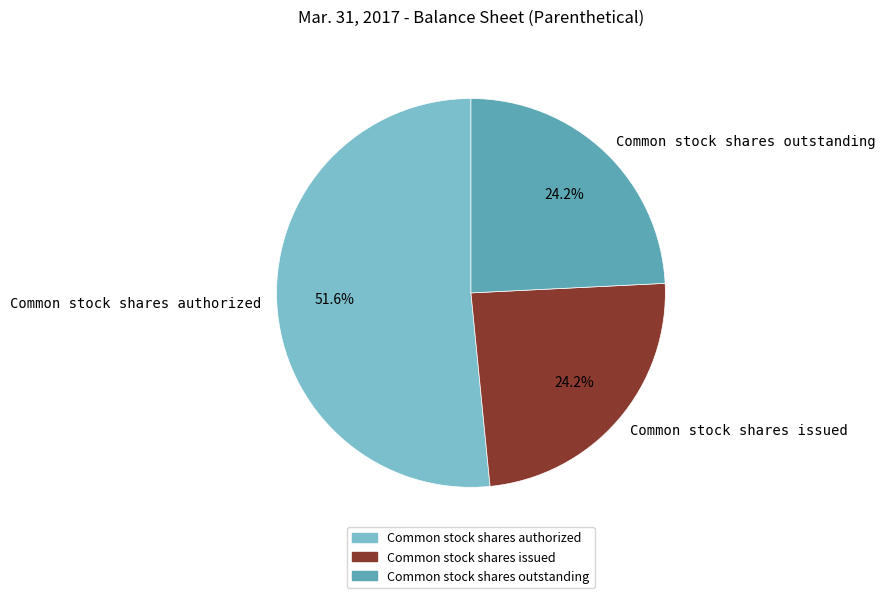

Which slice is the largest?

Common stock shares authorized